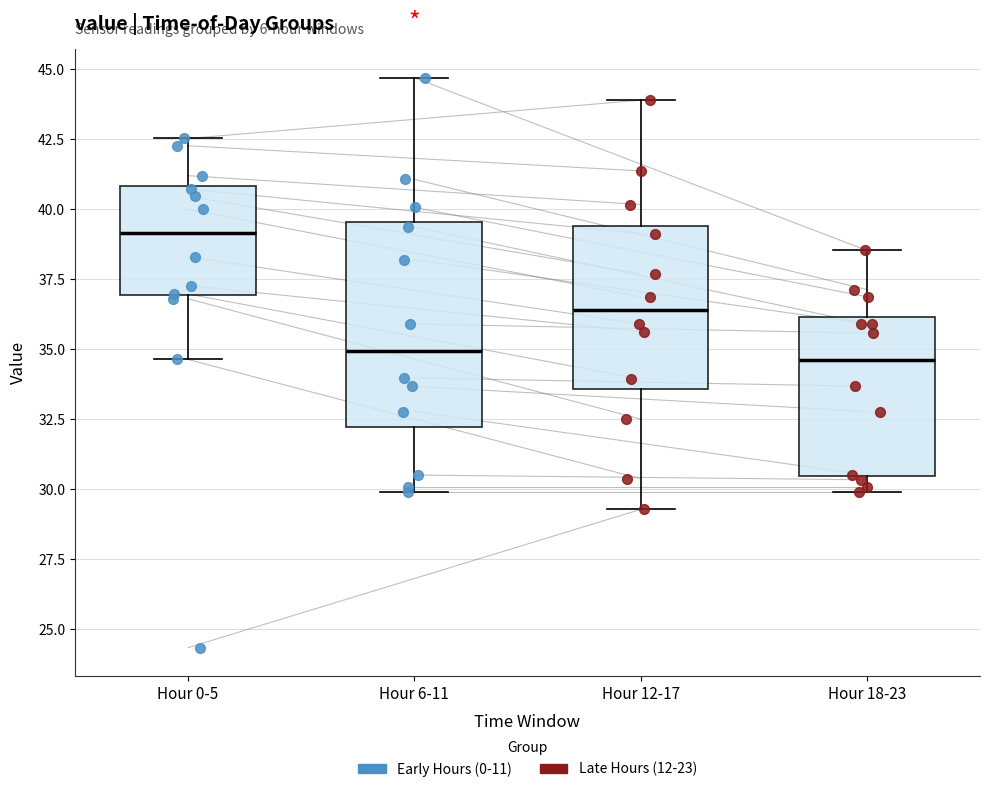

Reading left to right, transcribe this box plot: for each box, give where its median line is, the range the box spans, and where its two whiskers end, as read against the y-axis. The values are not printed on the chart, so give them approximately, as read against the axis.

Hour 0-5: median 39.0, box 37.0 to 41.0, whiskers 34.5 to 42.5
Hour 6-11: median 35.0, box 32.0 to 39.5, whiskers 30.0 to 44.5
Hour 12-17: median 36.5, box 33.5 to 39.5, whiskers 29.5 to 44.0
Hour 18-23: median 34.5, box 30.5 to 36.0, whiskers 30.0 to 38.5